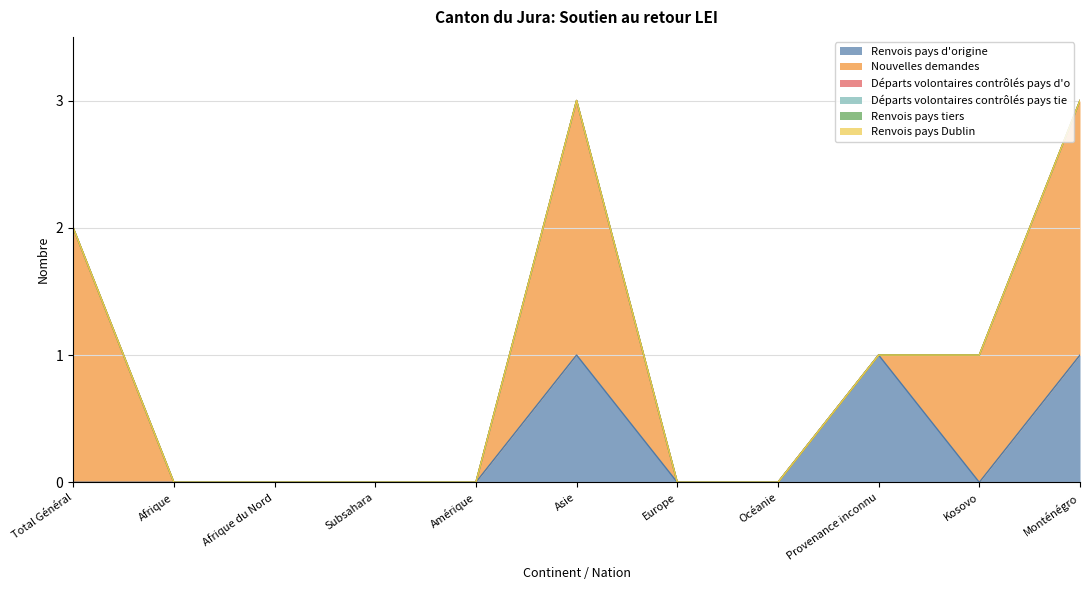

True or false: Départs volontaires contrôlés pays tie and Renvois pays tiers intersect in this chart.

False